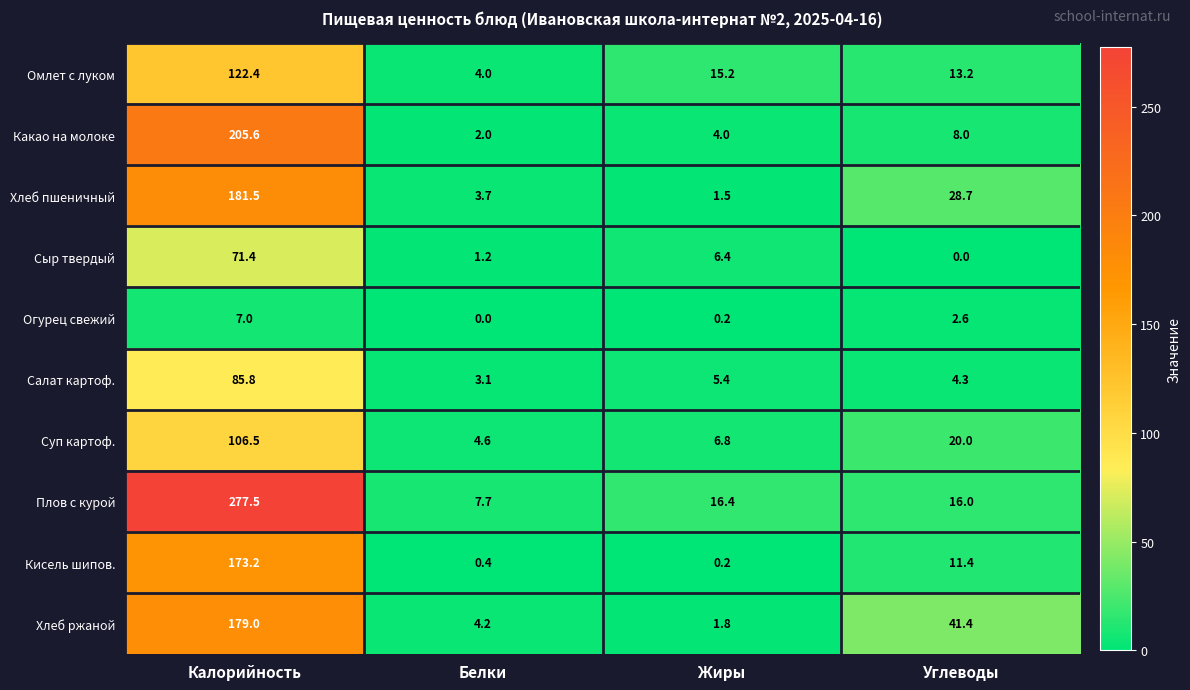

What is the sum of all Суп картоф. values?

137.9